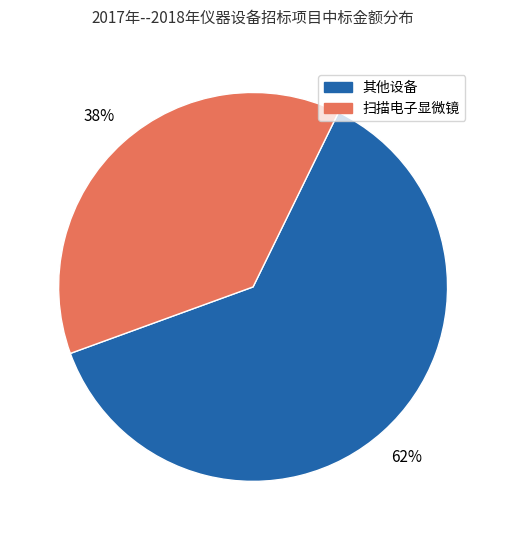

Combined, do 扫描电子显微镜 and 其他设备 account for over 50%?

Yes